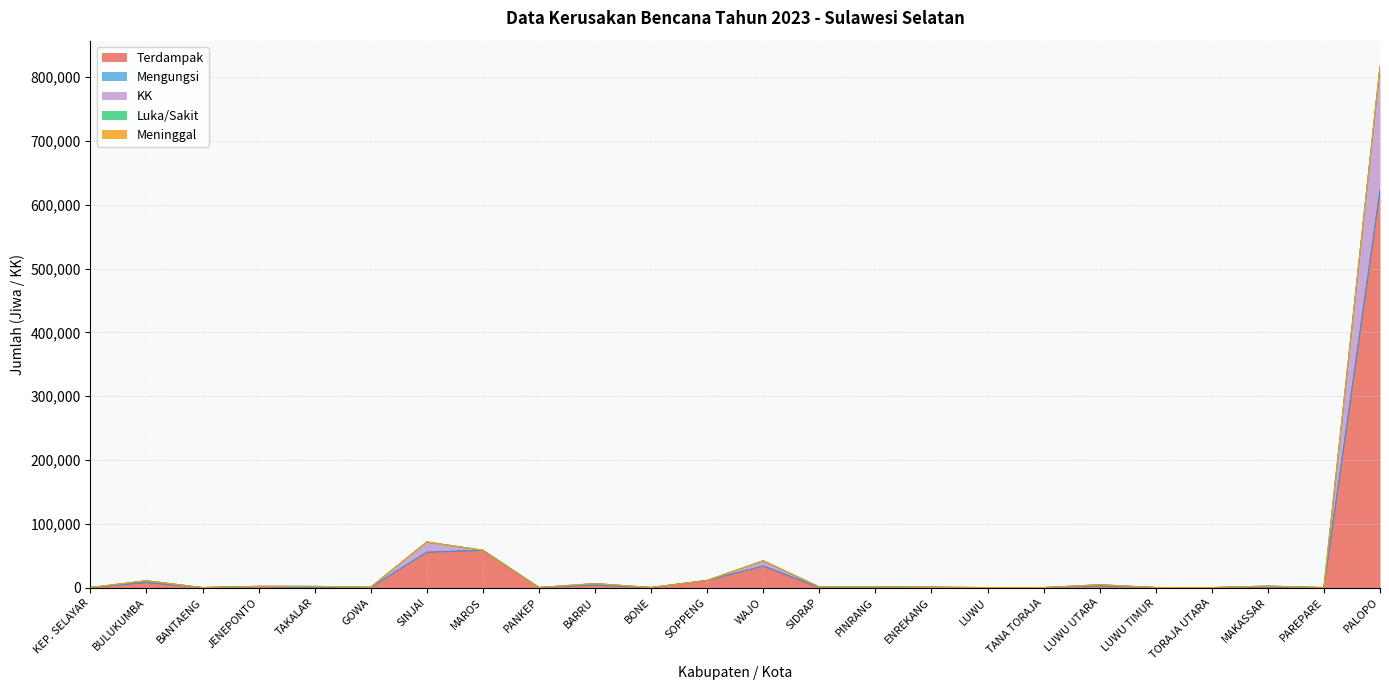

What is the total value across all series at ENREKANG?

527